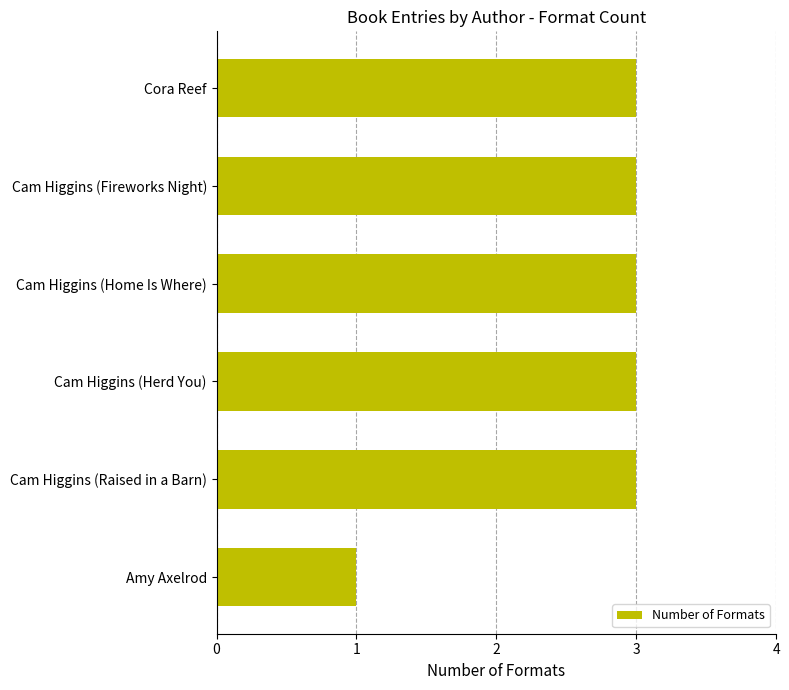

What is the ratio of the value at Cam Higgins (Raised in a Barn) to the value at Amy Axelrod?

3.0